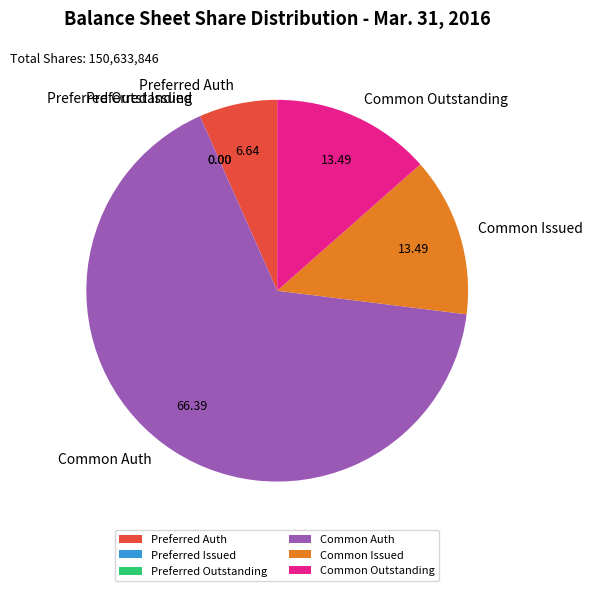

Which category has the biggest portion of the pie?

Common Auth